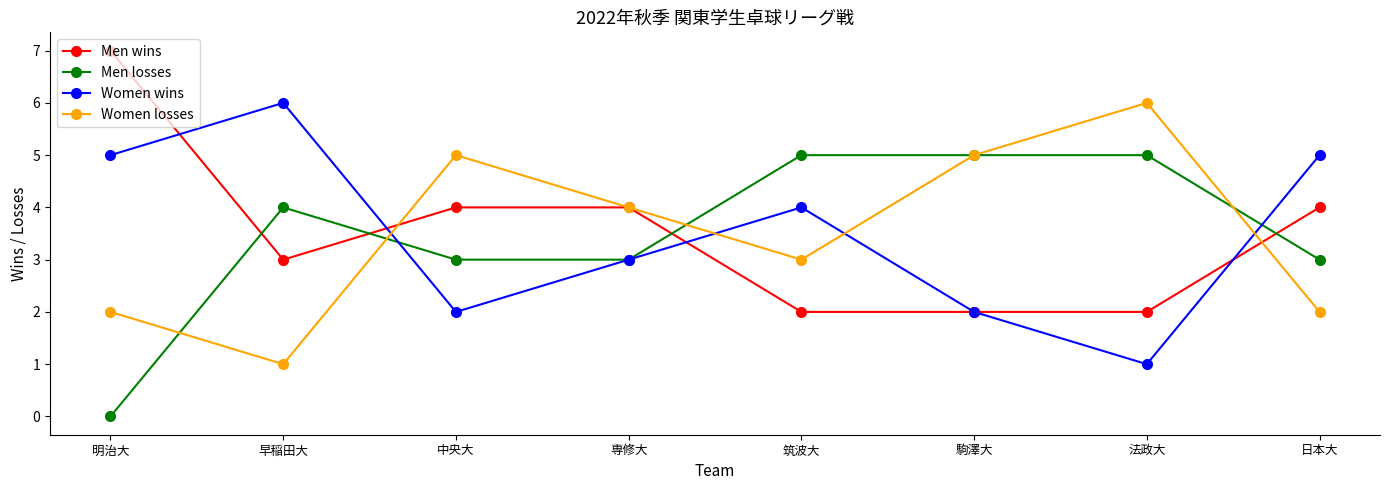

At which category does the chart reach its minimum across all series?

明治大